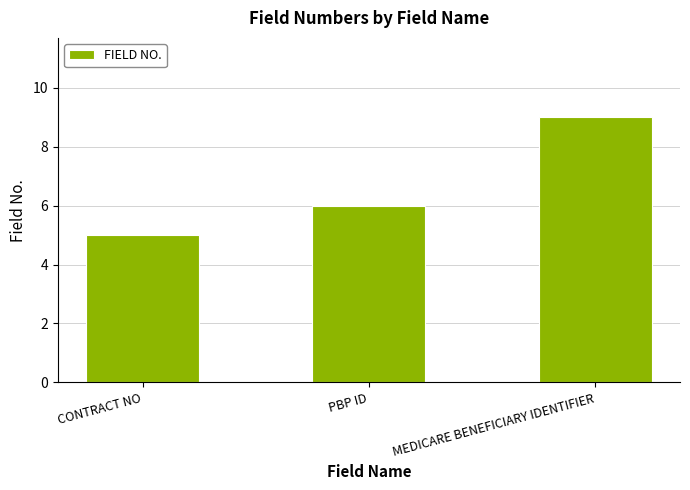

Between PBP ID and MEDICARE BENEFICIARY IDENTIFIER, which is larger?

MEDICARE BENEFICIARY IDENTIFIER